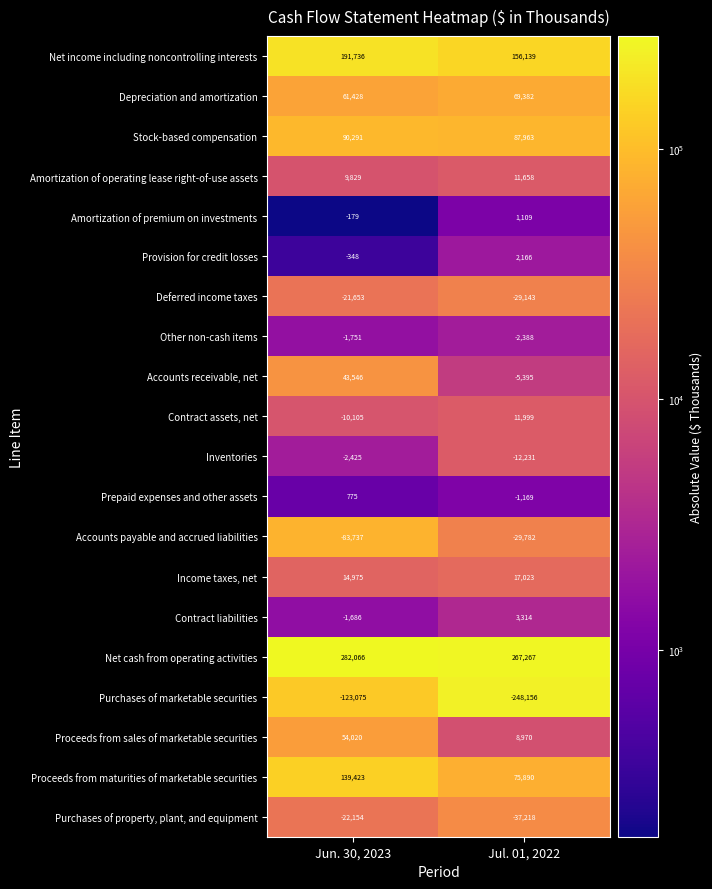

Which category has the lowest value across all series?

Jul. 01, 2022